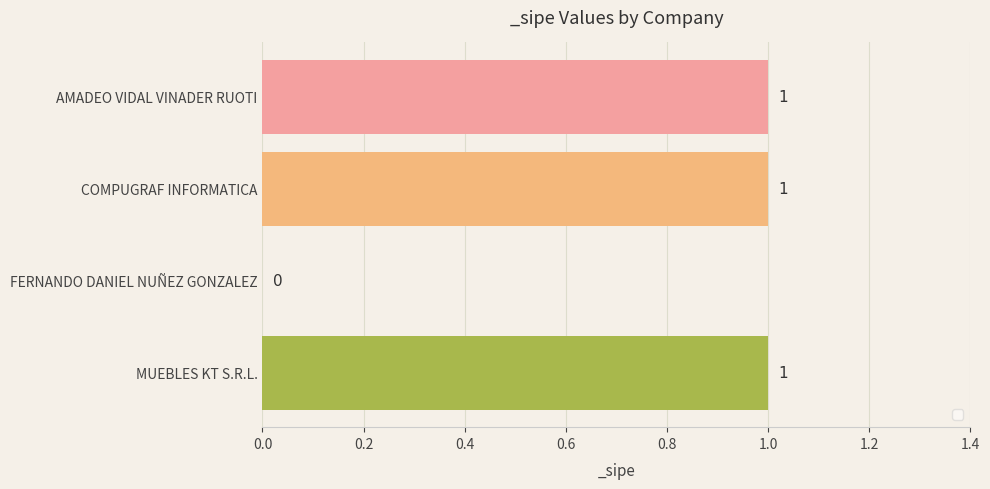

Which has a higher value, FERNANDO DANIEL NUÑEZ GONZALEZ or MUEBLES KT S.R.L.?

MUEBLES KT S.R.L.